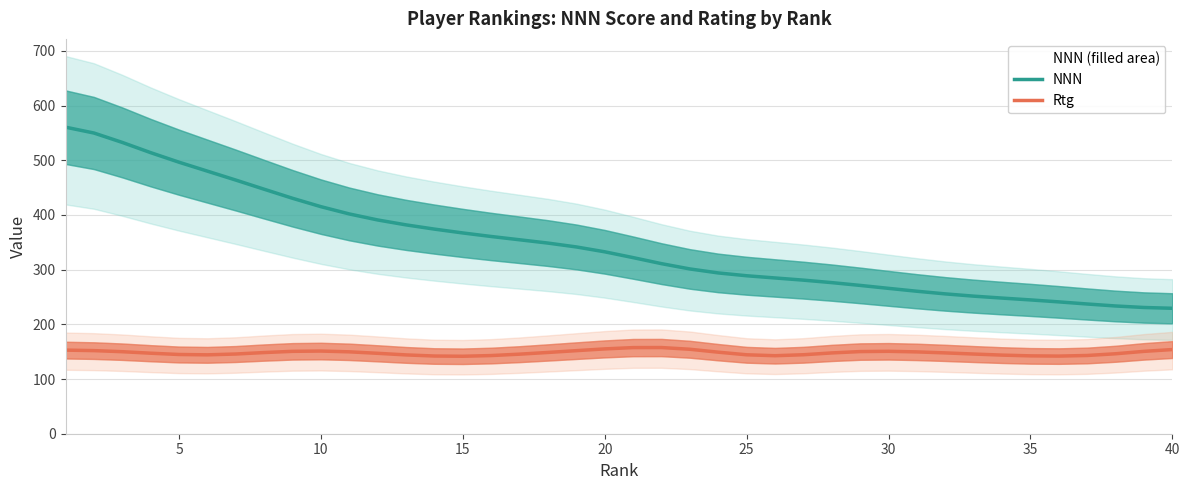

Rank the series by their average value, from lowest to highest.

Rtg, NNN